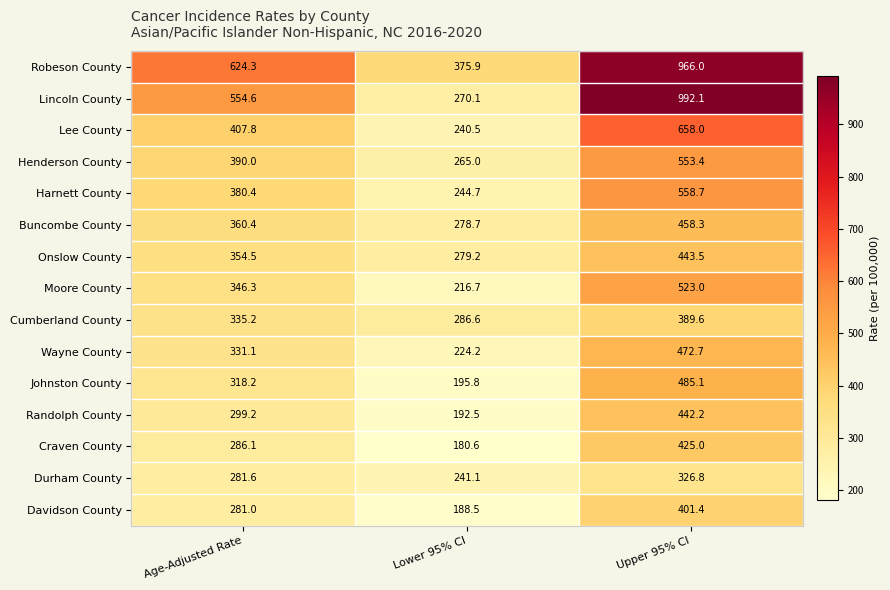

At which label does Harnett County reach its peak?

Upper 95% CI